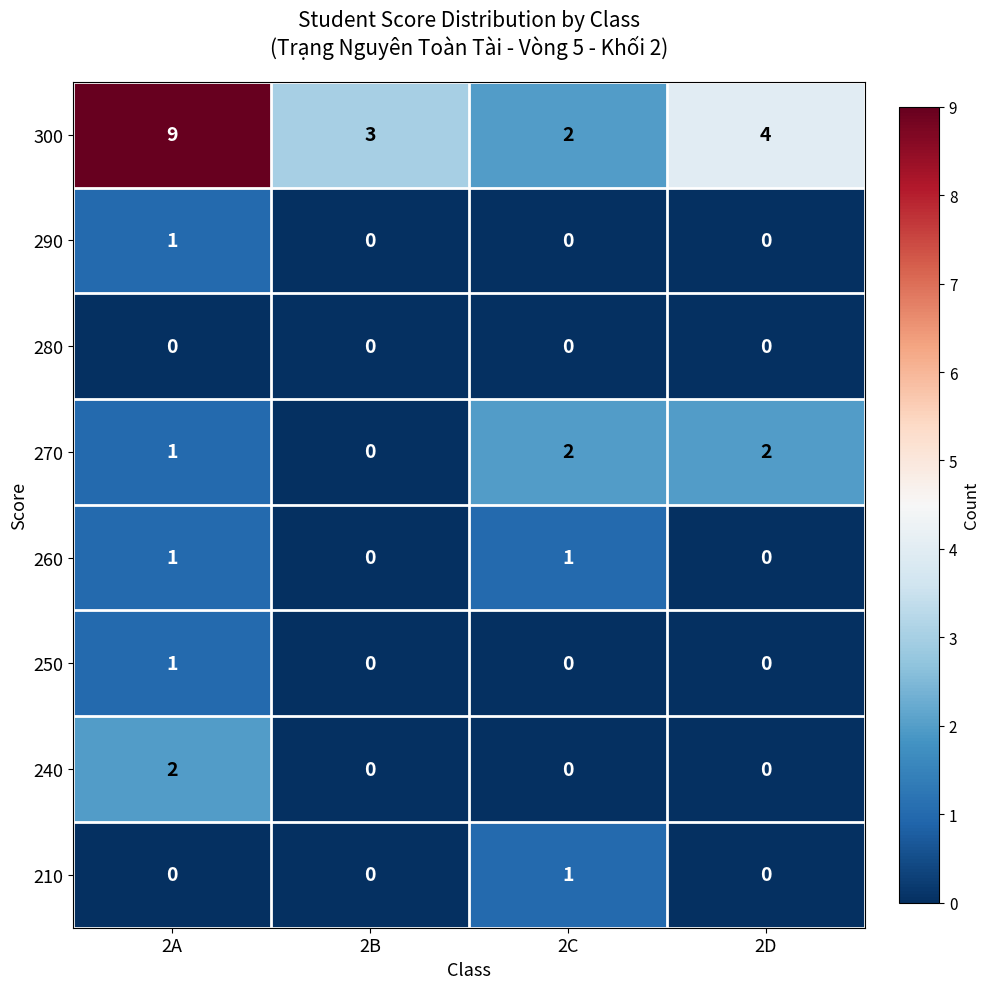

The 240 series shows 1 at 2B. True or false?

False